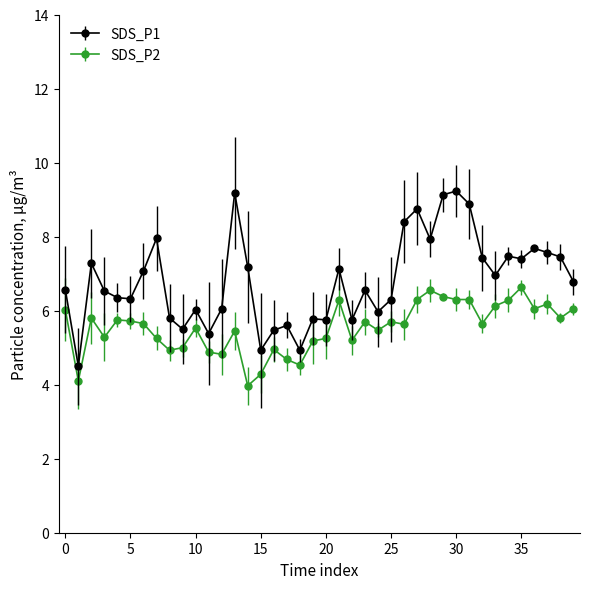

What are all the series names shown in the legend?

SDS_P1, SDS_P2